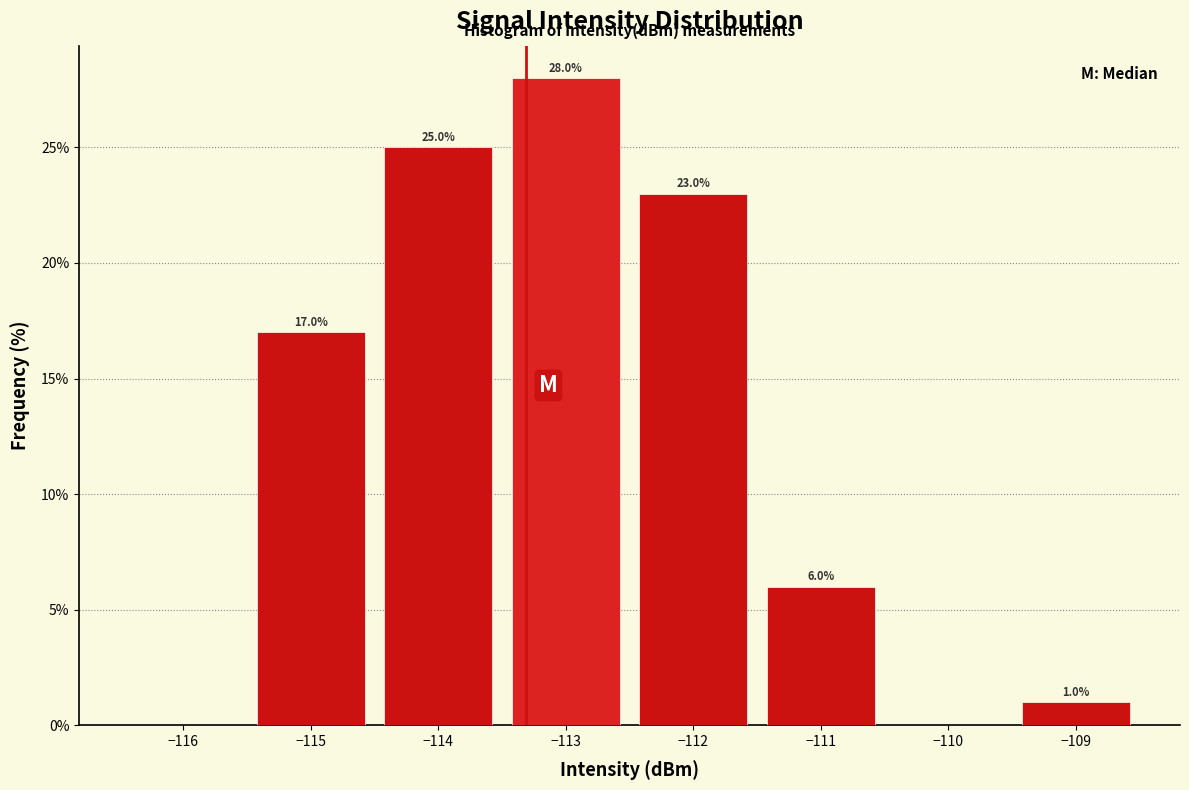

Which range on the x-axis has the tallest bar?

-113.5 to -112.5